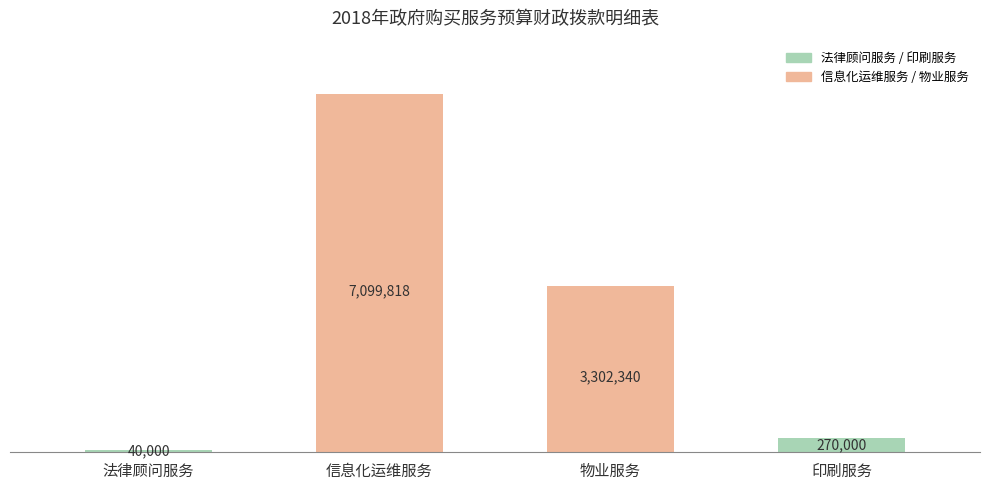

The value at 印刷服务 is 270000. True or false?

True